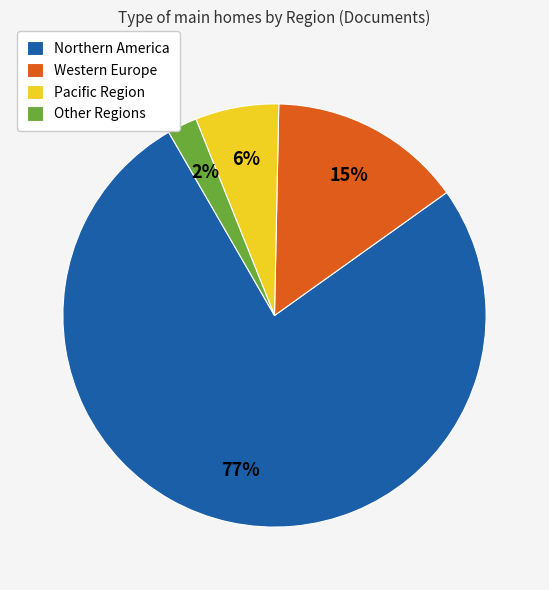

Rank the categories by value from highest to lowest.

Northern America, Western Europe, Pacific Region, Other Regions